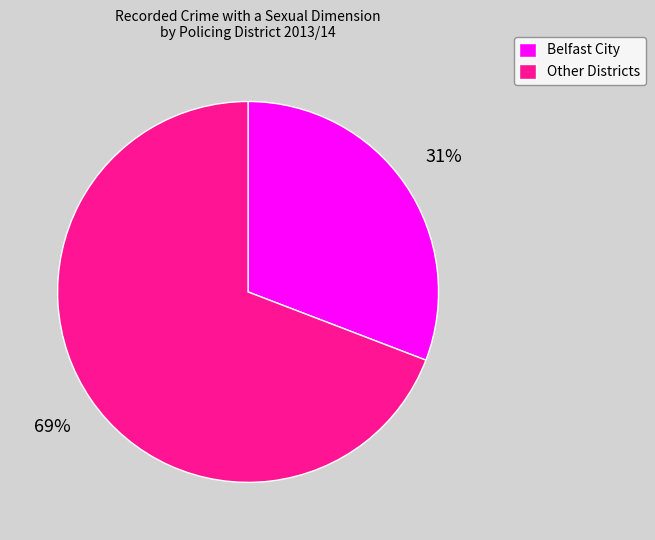

Does any single category account for the majority?

Yes